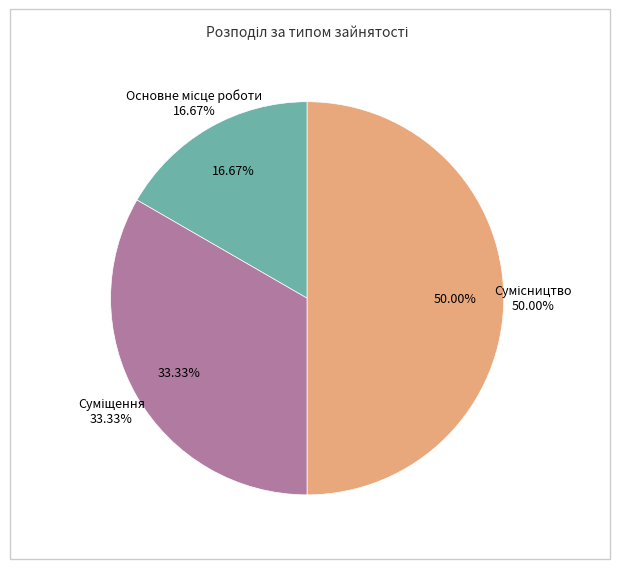

What is the ratio of the value at Суміщення to the value at Основне місце роботи?

2.0